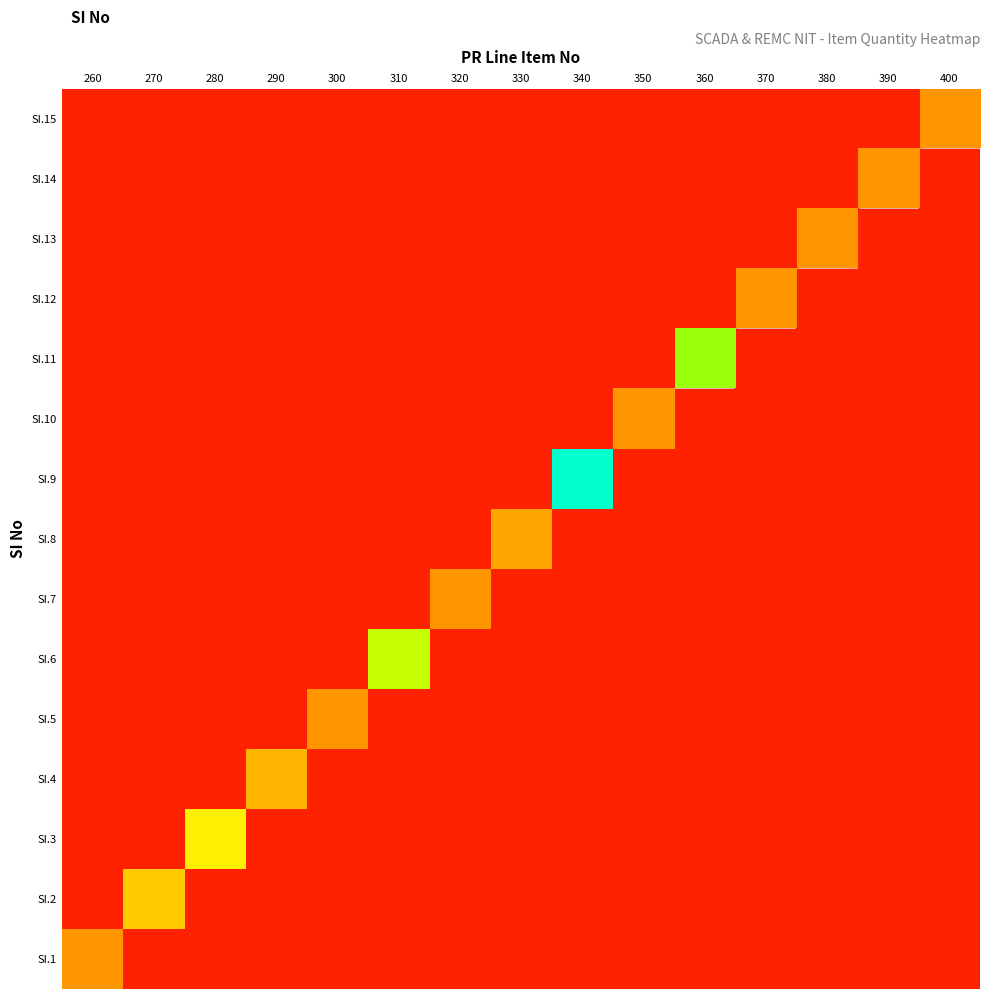

Rank the categories by SI.2 value from lowest to highest.

260, 280, 290, 300, 310, 320, 330, 340, 350, 360, 370, 380, 390, 400, 270